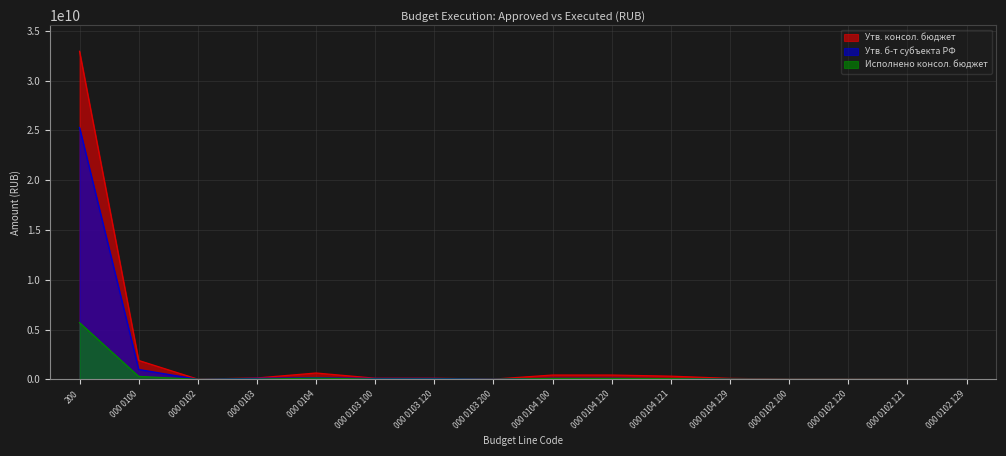

The value of Утв. консол. бюджет at 000 0102 100 is 32286428.4. True or false?

False